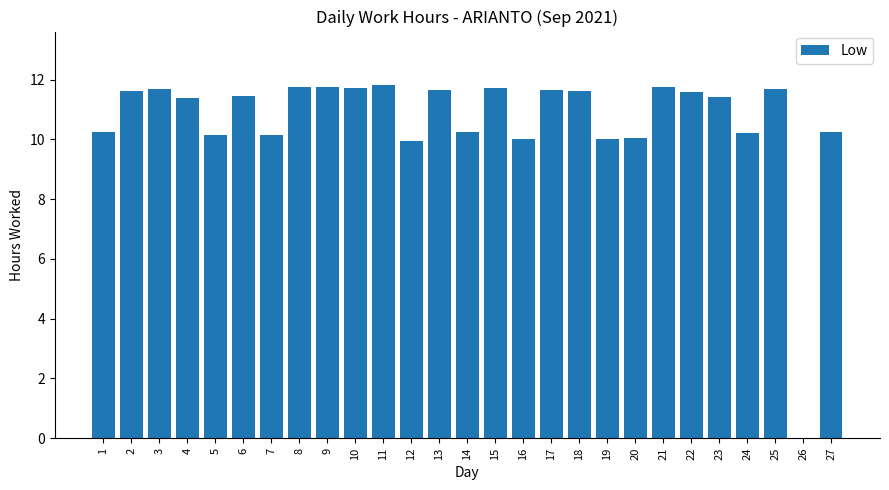

Count the number of categories in the chart.

27